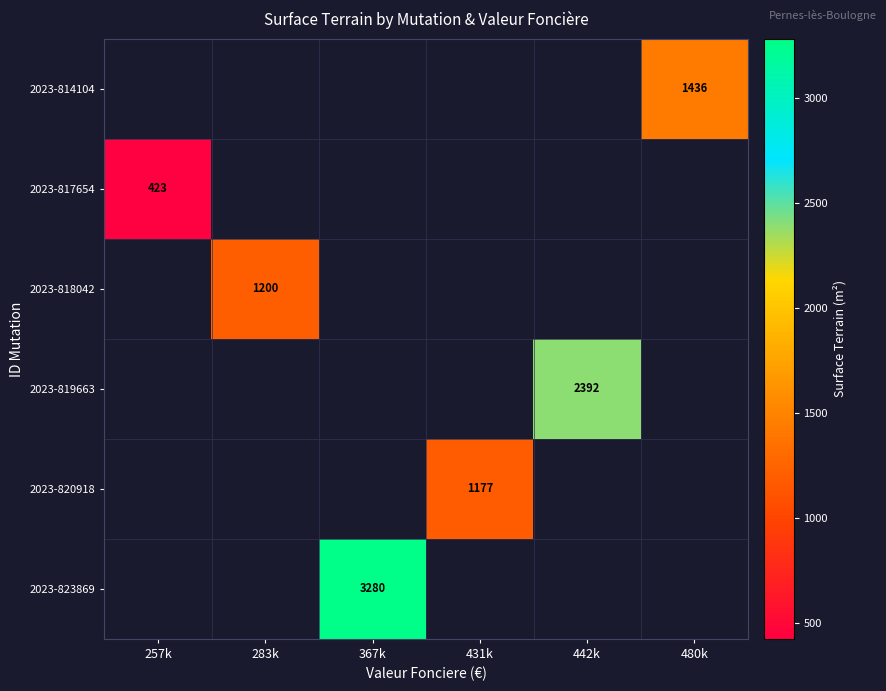

The value of 2023-819663 at 442k is 4228. True or false?

False